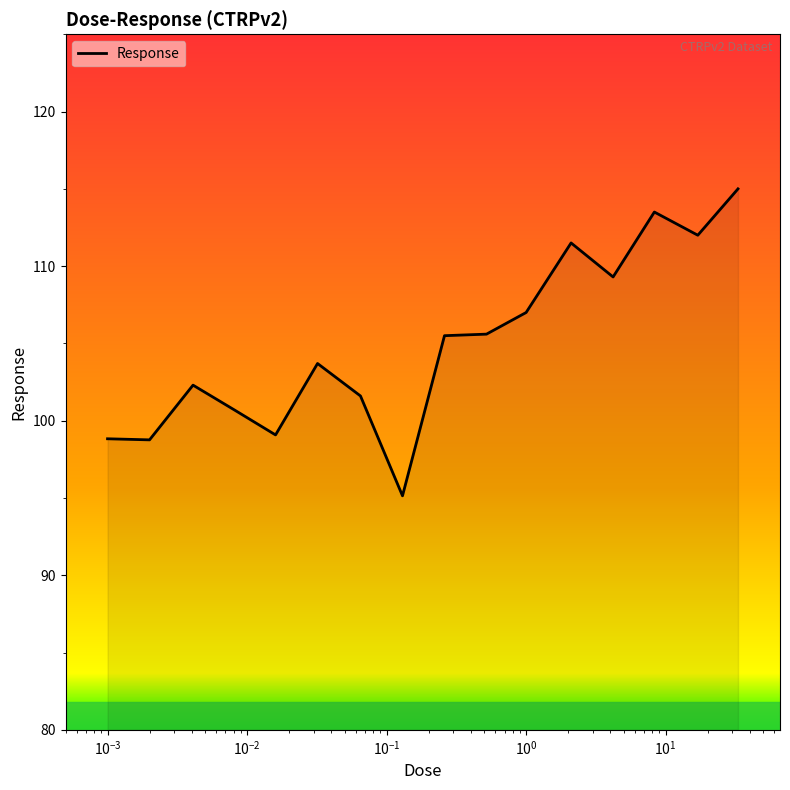

What is the difference between the maximum and minimum values?

19.9